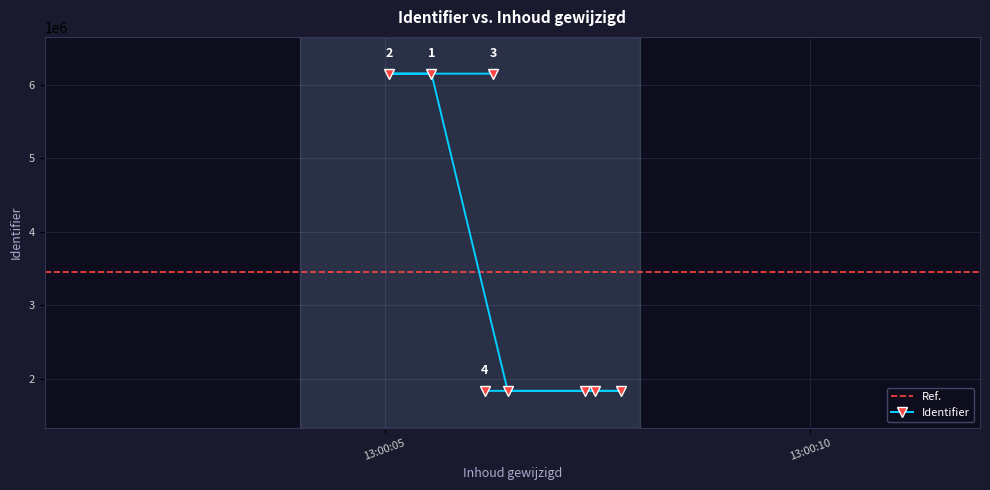

How many points are higher than both their immediate neighbors (excluding endpoints)?

1